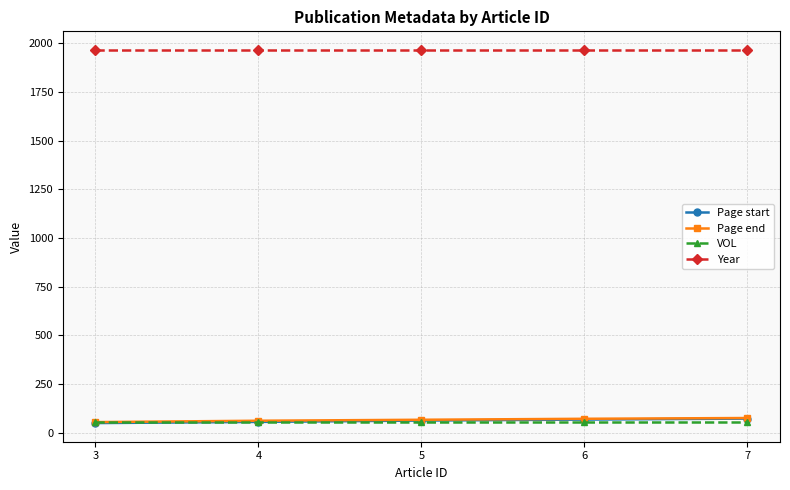

True or false: Page end has more than 2 points higher than both neighbors.

False